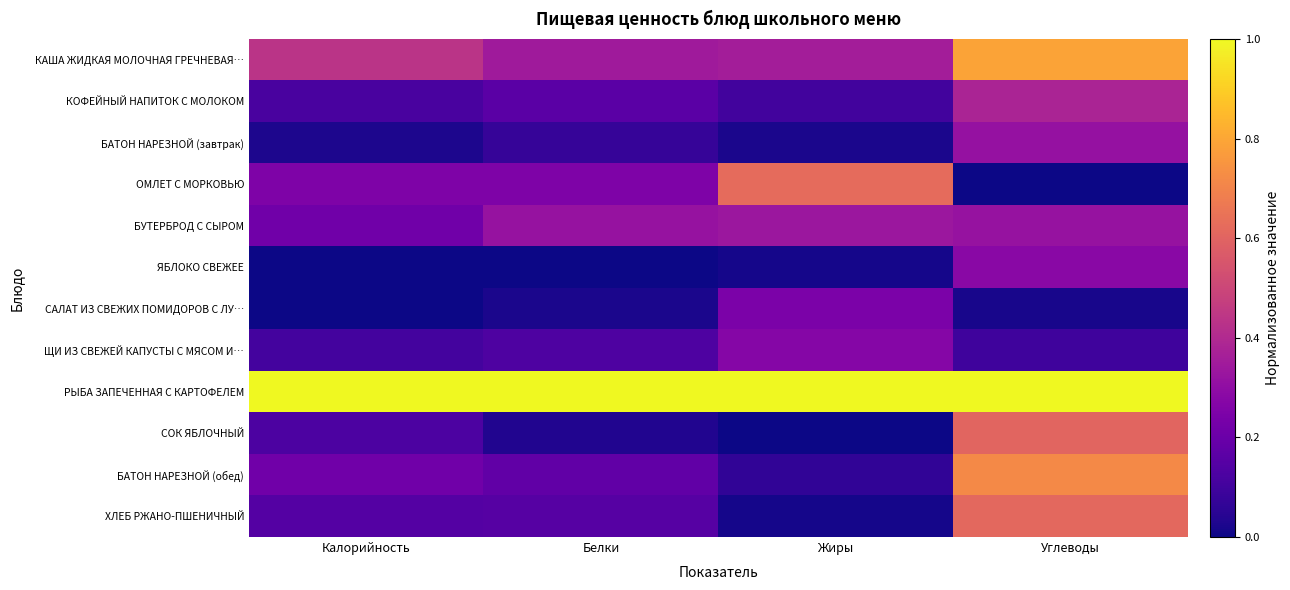

At which category is the sum across all series the highest?

Углеводы